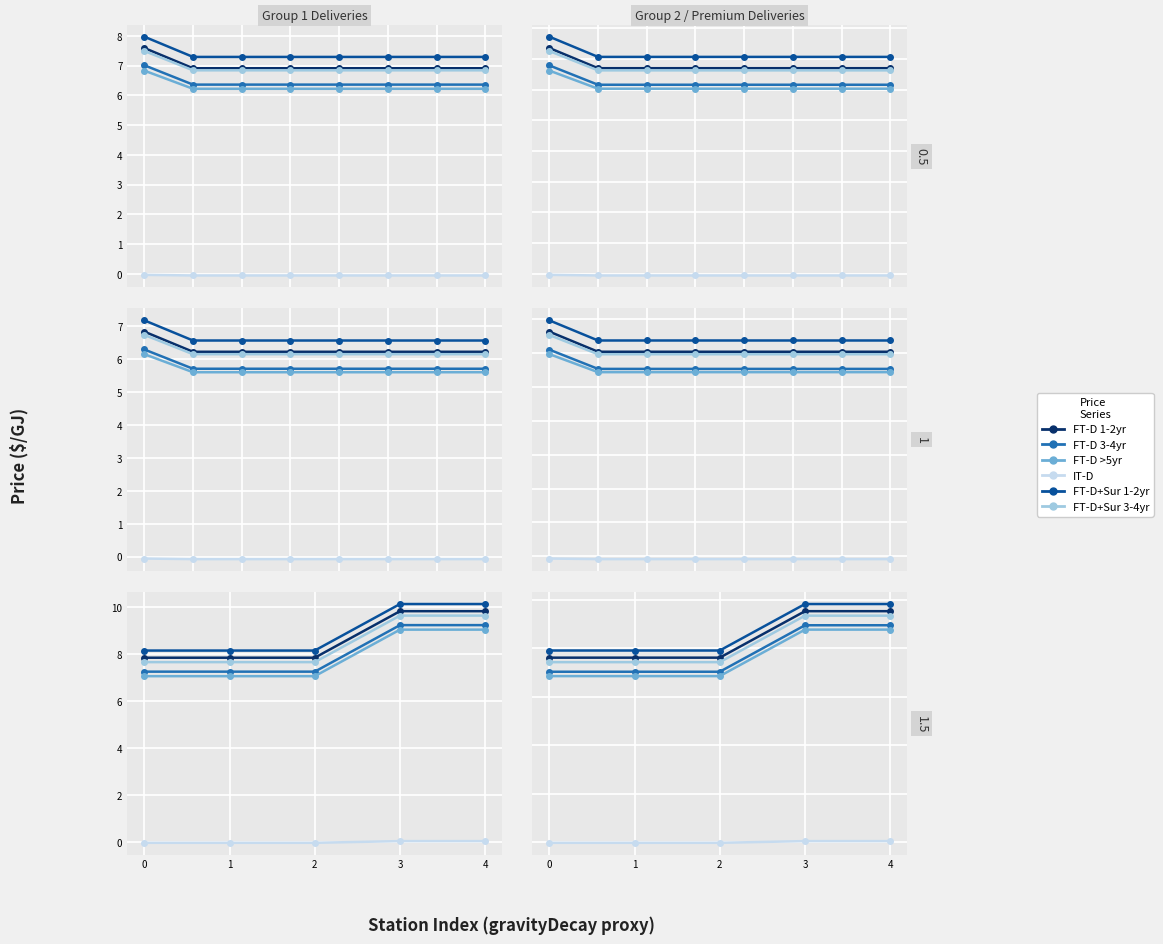

True or false: FT-D PRICE 3-4 Year has more than 0 interior local peaks.

False